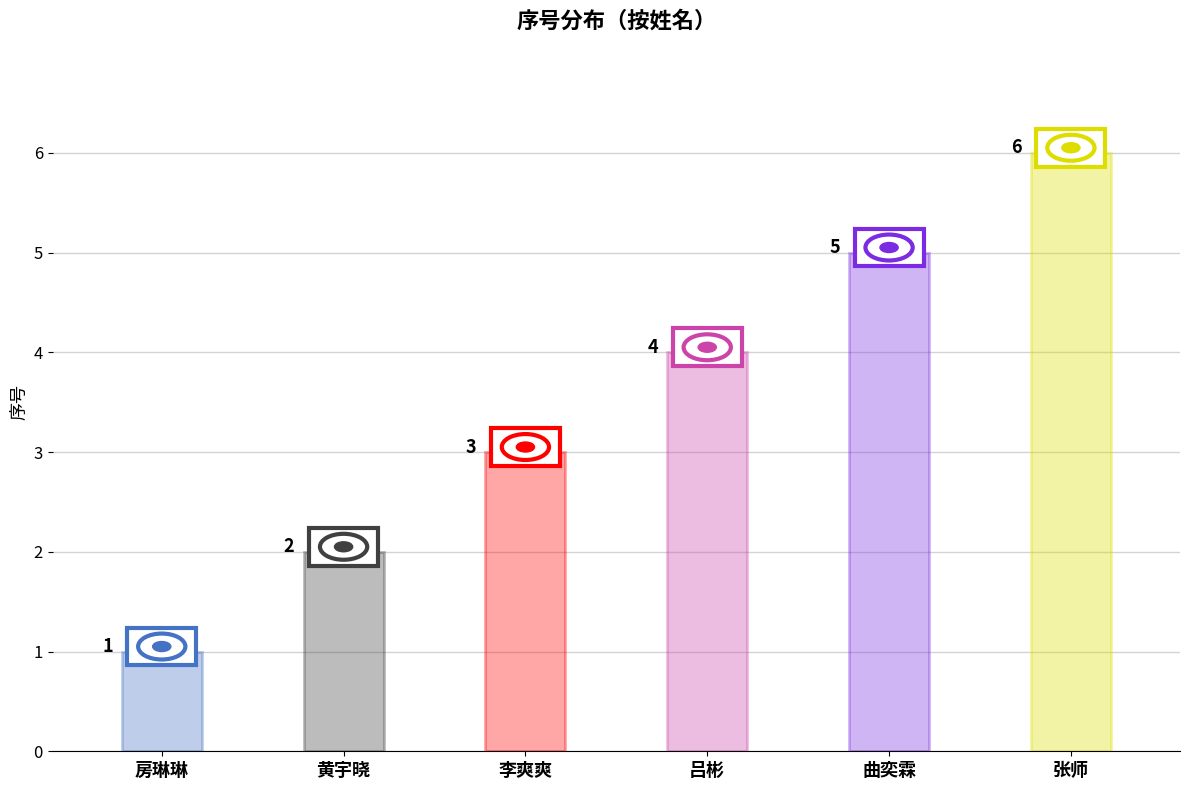

How many bars are there in total?

6